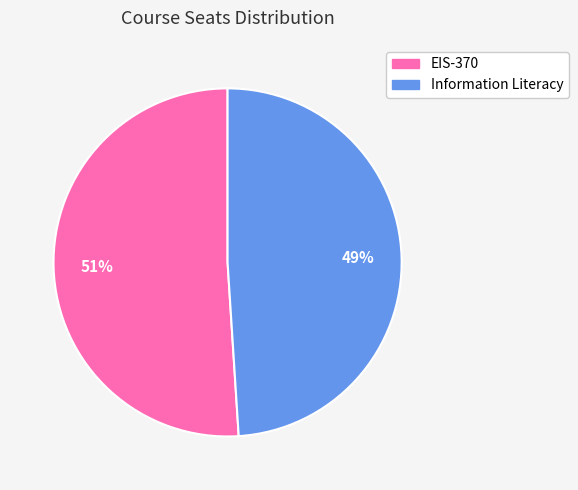

Which has a higher value, EIS-370 or Information Literacy?

EIS-370